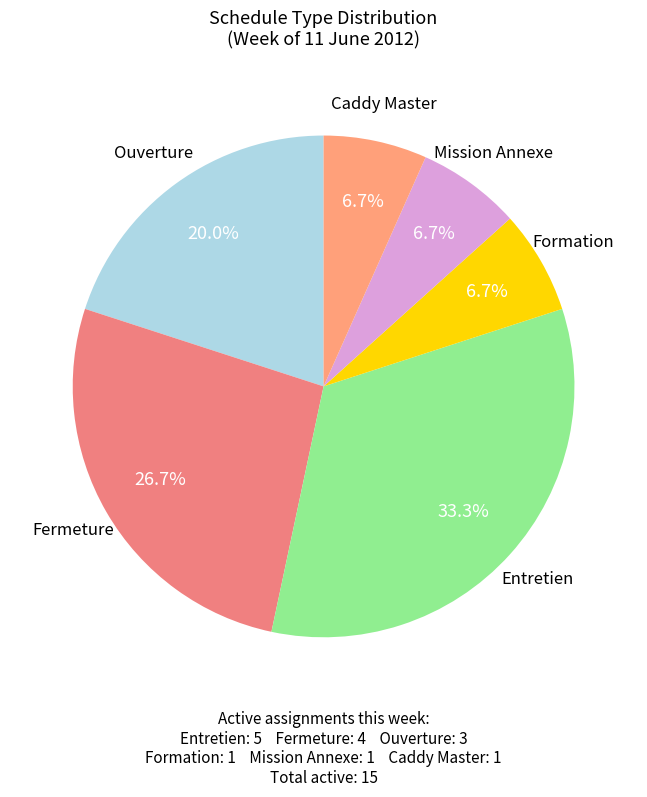

Which slice is the smallest?

Formation